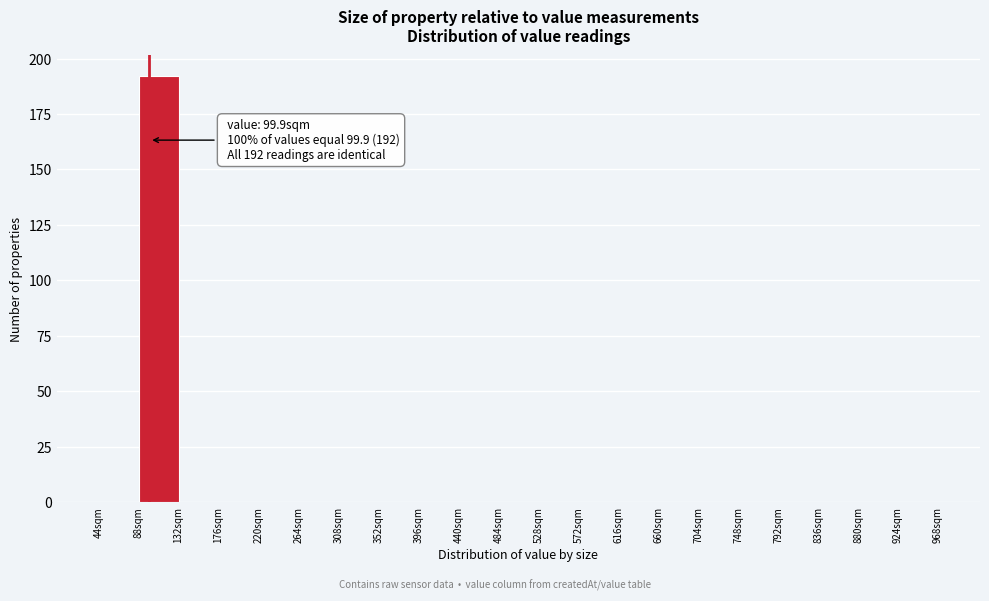

Which range on the x-axis has the tallest bar?

88 to 132